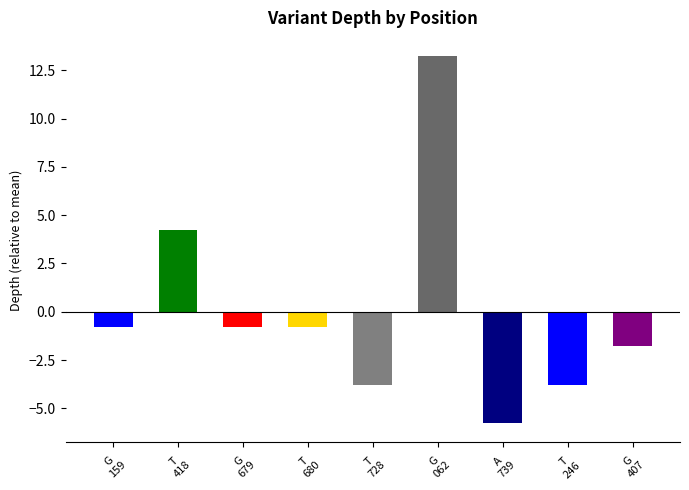

Between T
680 and T
728, which is larger?

T
680